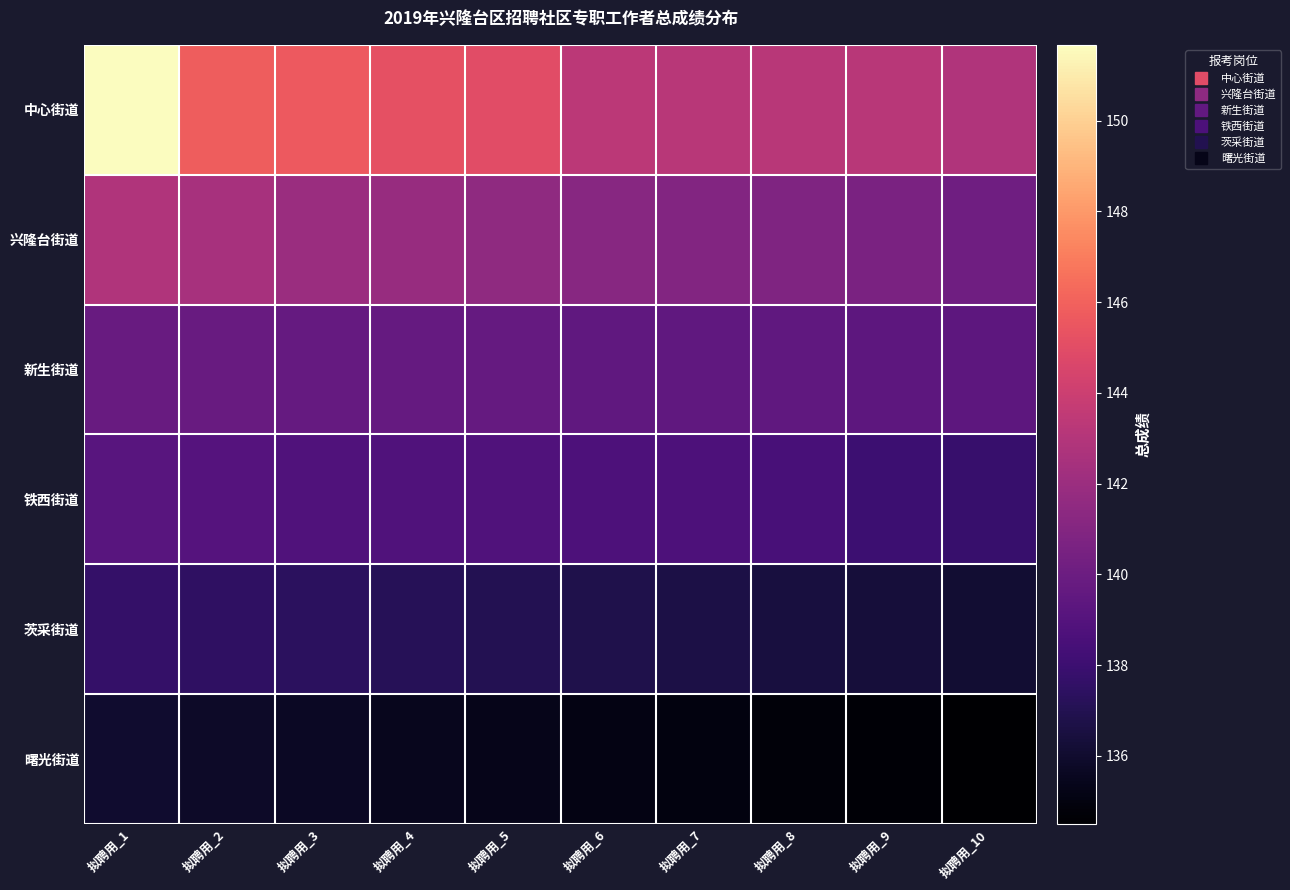

At which category does the chart reach its peak across all series?

拟聘用_1